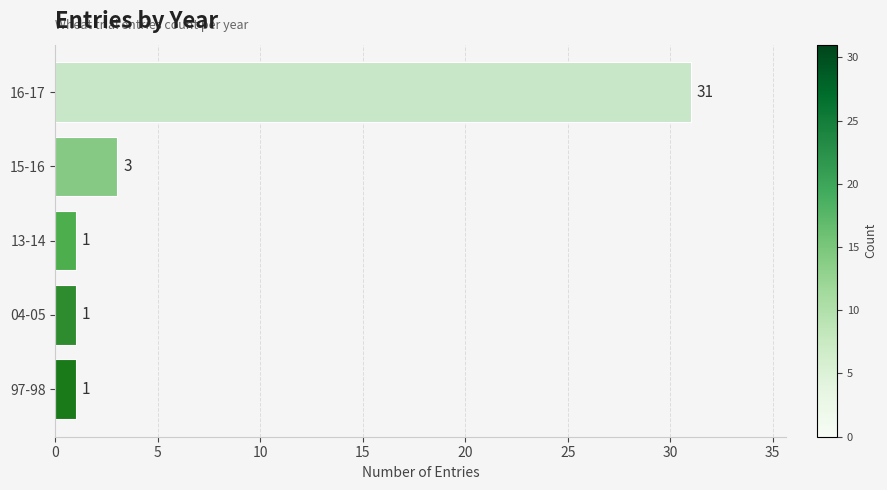

How many bars are there in total?

5